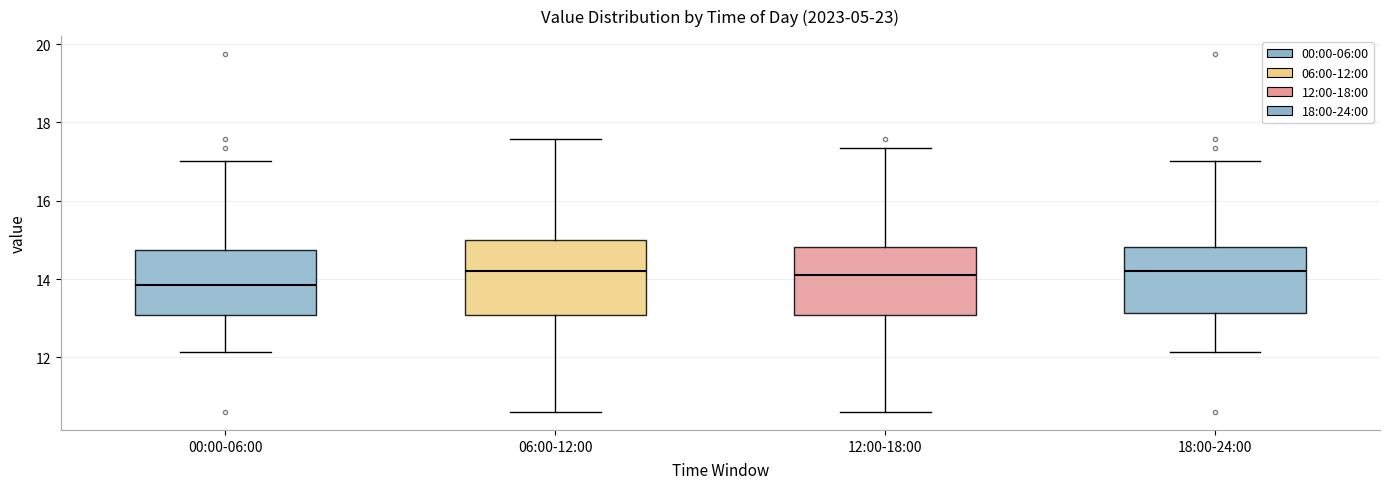

Where does the median line of the box for 00:00-06:00 sit on the y-axis? The values are not printed on the chart, so give them approximately, as read against the axis.

13.8